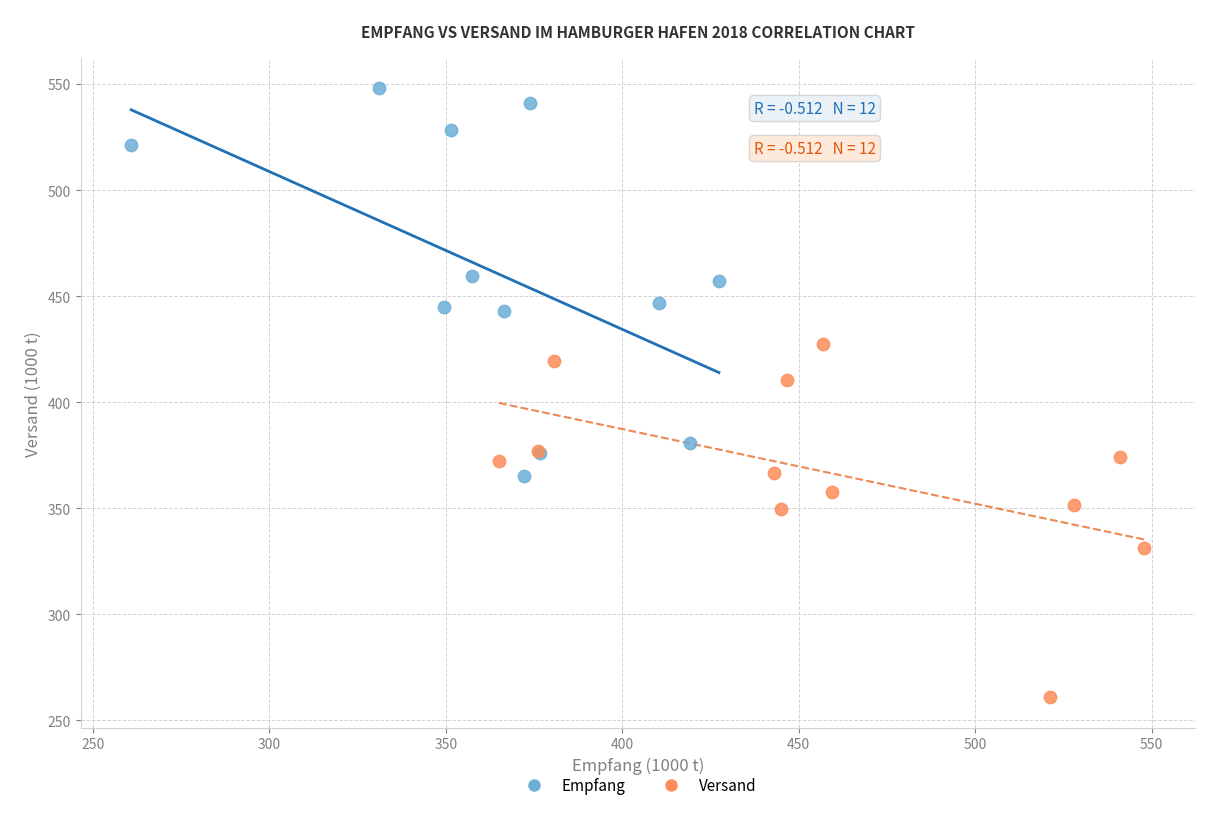

Which series contains the highest Y value?

Empfang